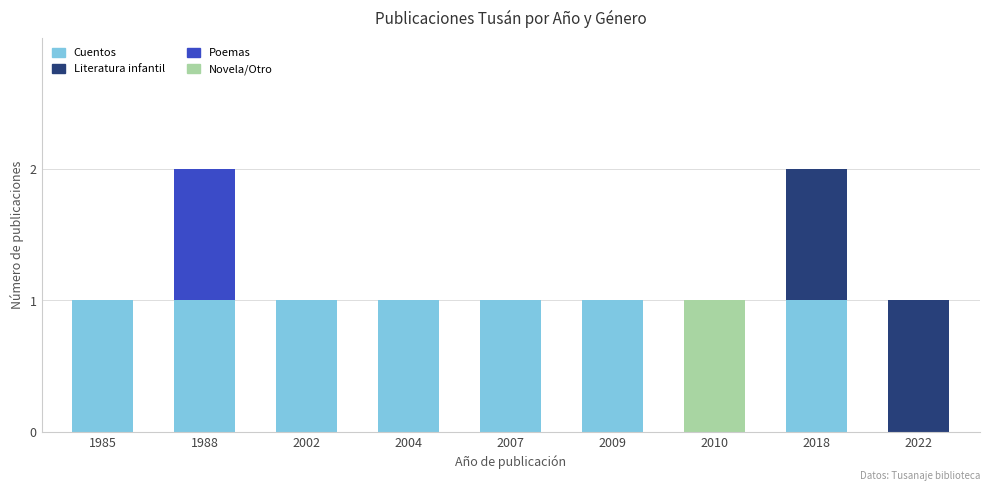

What is the sum of all Cuentos values?

7